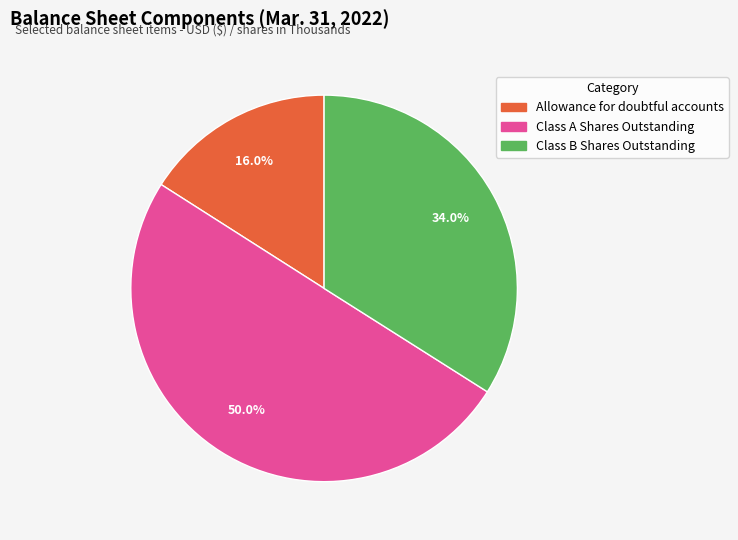

What percentage is the Class A Shares Outstanding slice, to the nearest percent?

50%